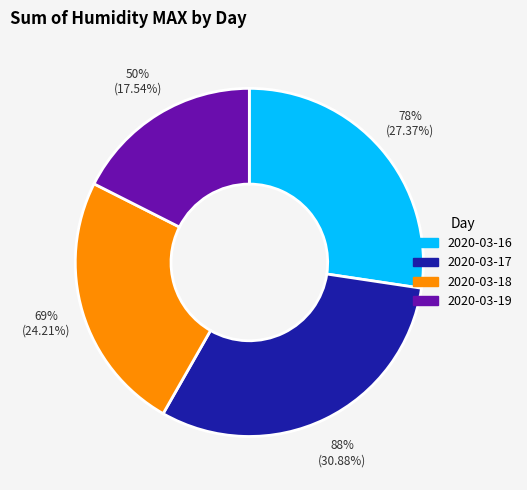

Between 2020-03-16 and 2020-03-18, which is larger?

2020-03-16